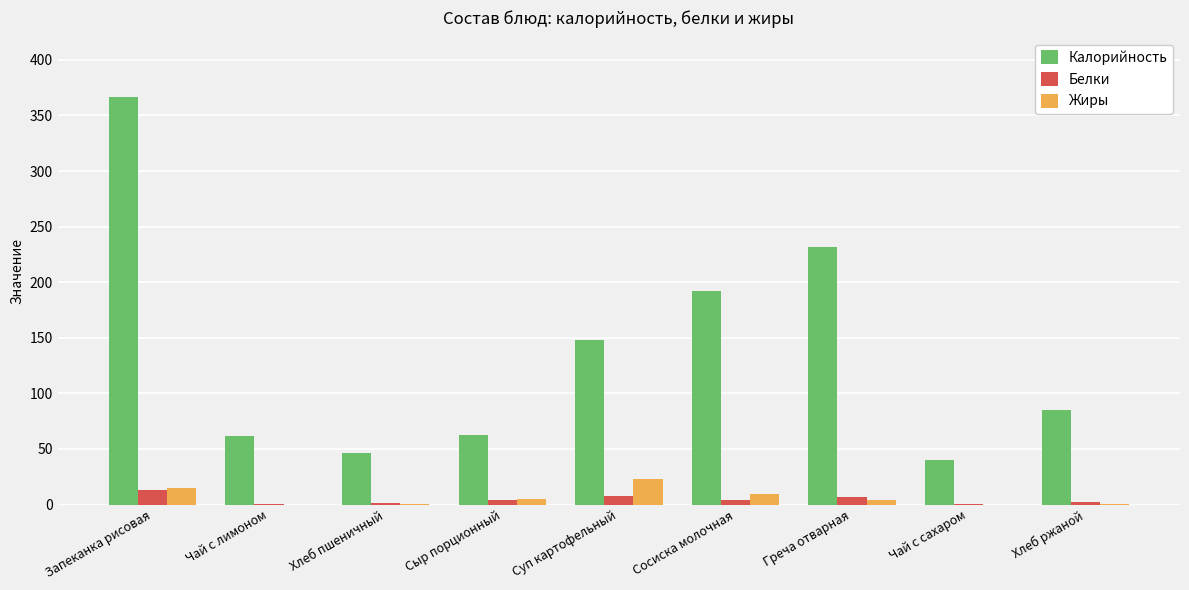

Which series has the largest total across all categories?

Калорийность